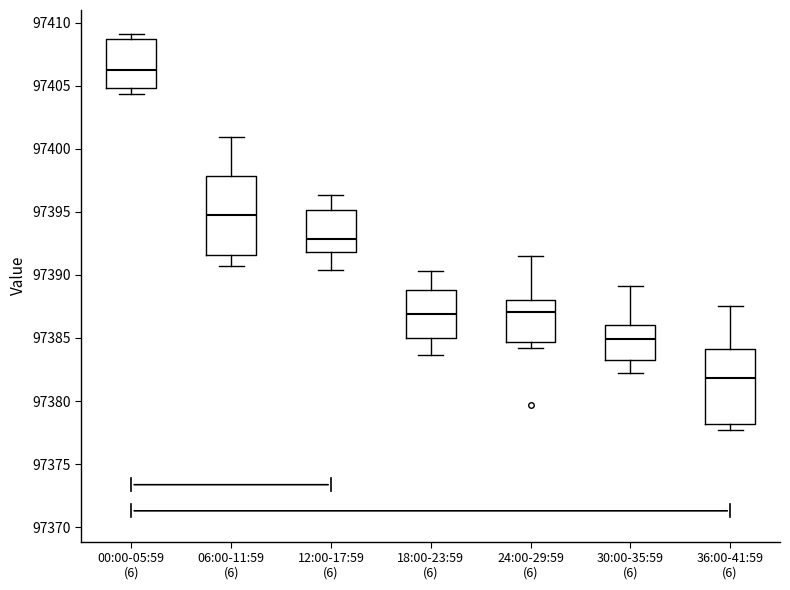

Where is the lower edge of the box for 36:00-41:59 (6) on the y-axis? The values are not printed on the chart, so give them approximately, as read against the axis.

97378.0